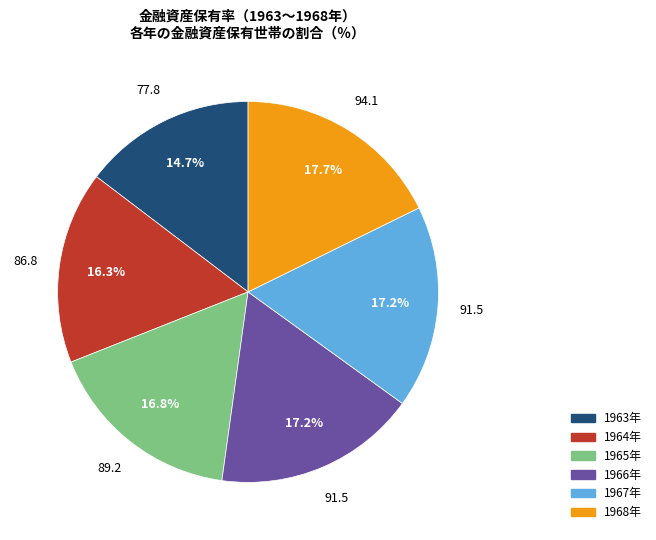

What percentage is the 1965年 slice, to the nearest percent?

17%